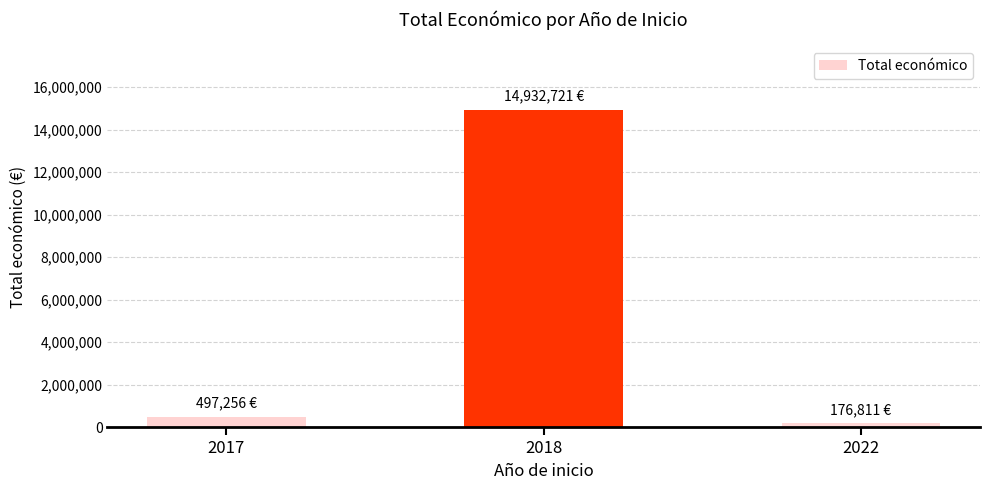

Rank the categories by value from lowest to highest.

2022, 2017, 2018